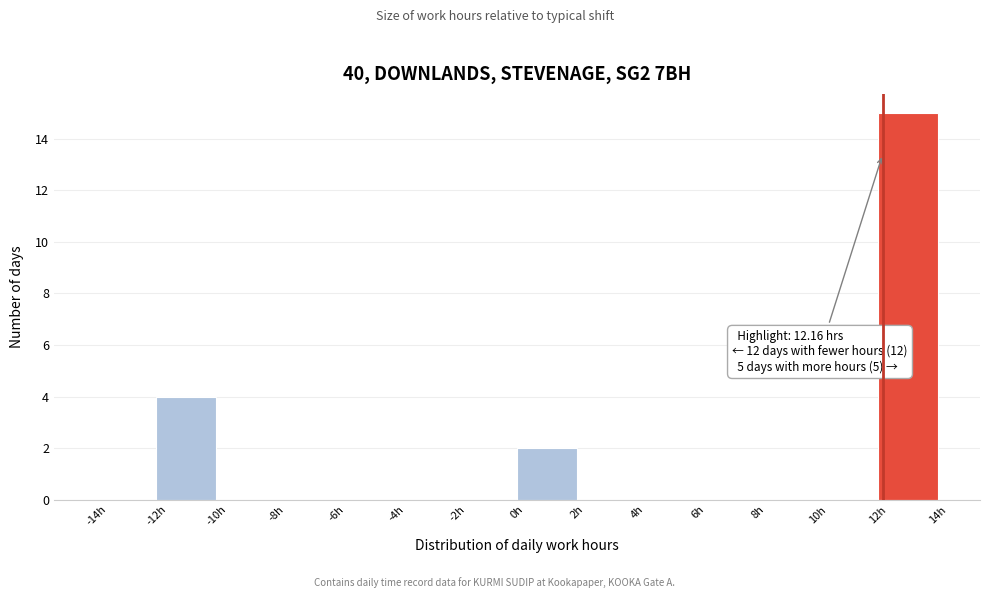

Which range on the x-axis has the tallest bar?

12 to 14